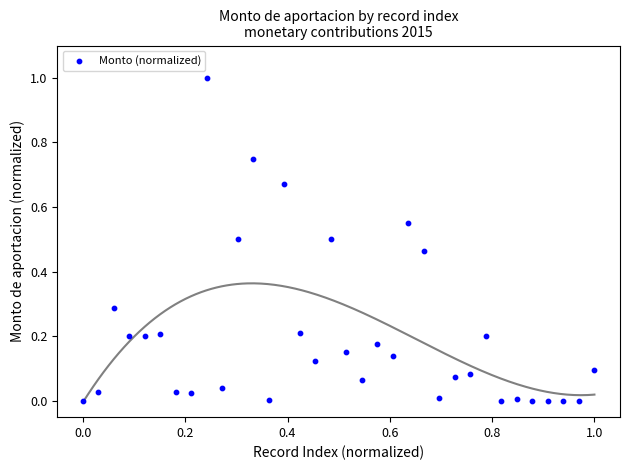

What is the range of X values (max minus min)?

1.0